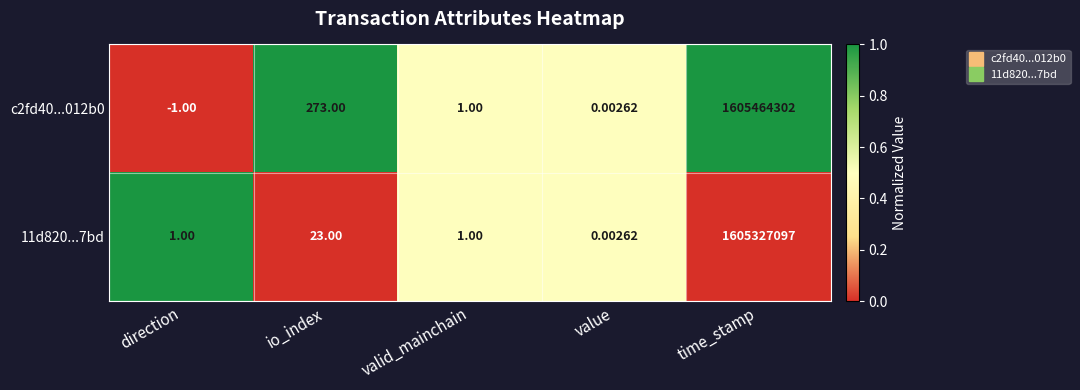

Where is c2fd40...012b0 nearest to the value 802732150?

io_index